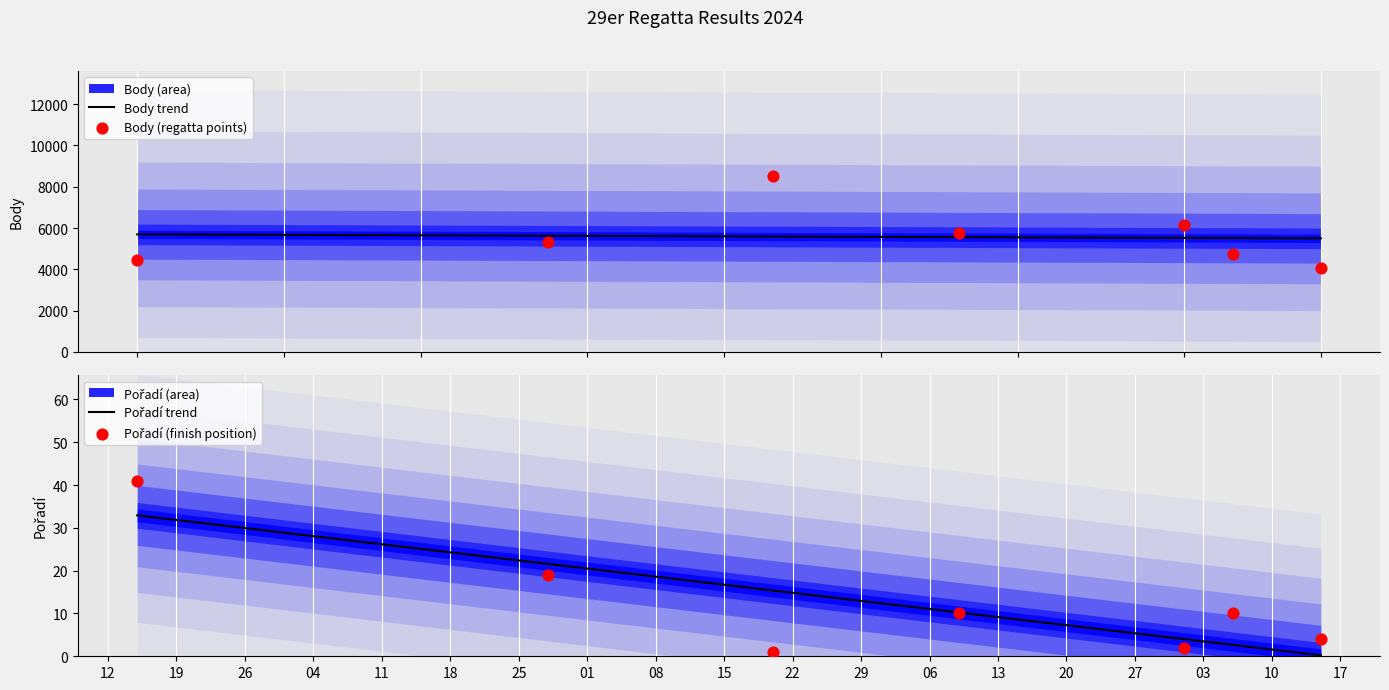

What are all the series names shown in the legend?

Body, Pořadí